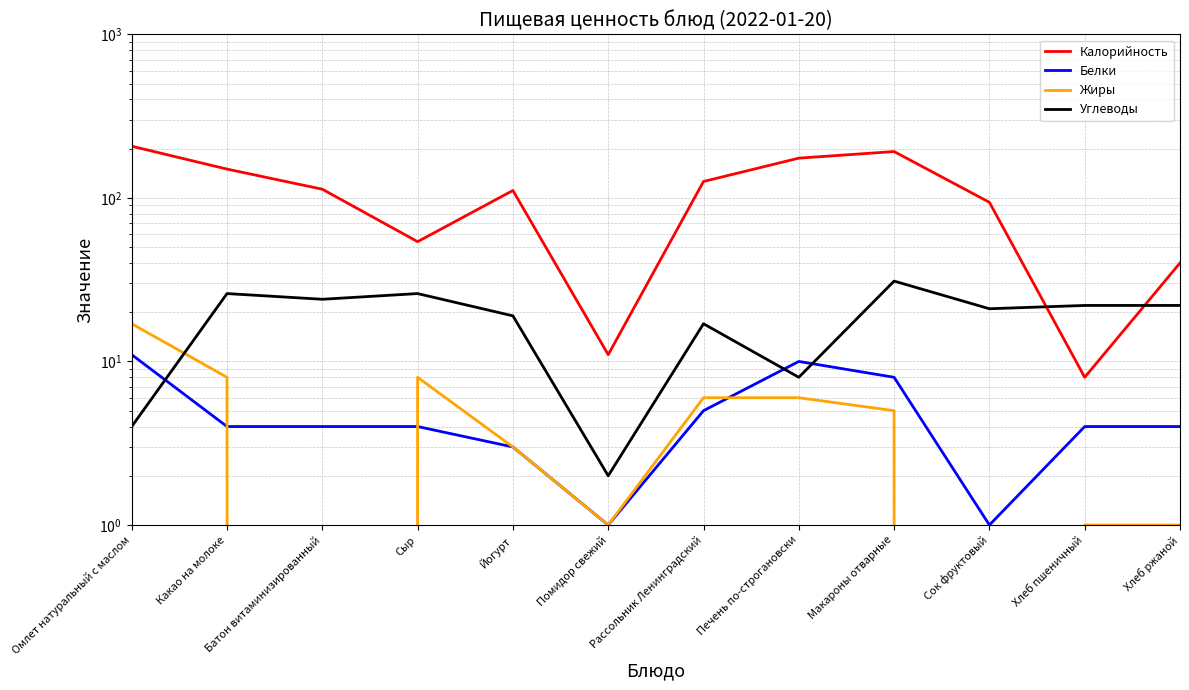

What is the difference between the maximum and minimum values in the Углеводы series?

29